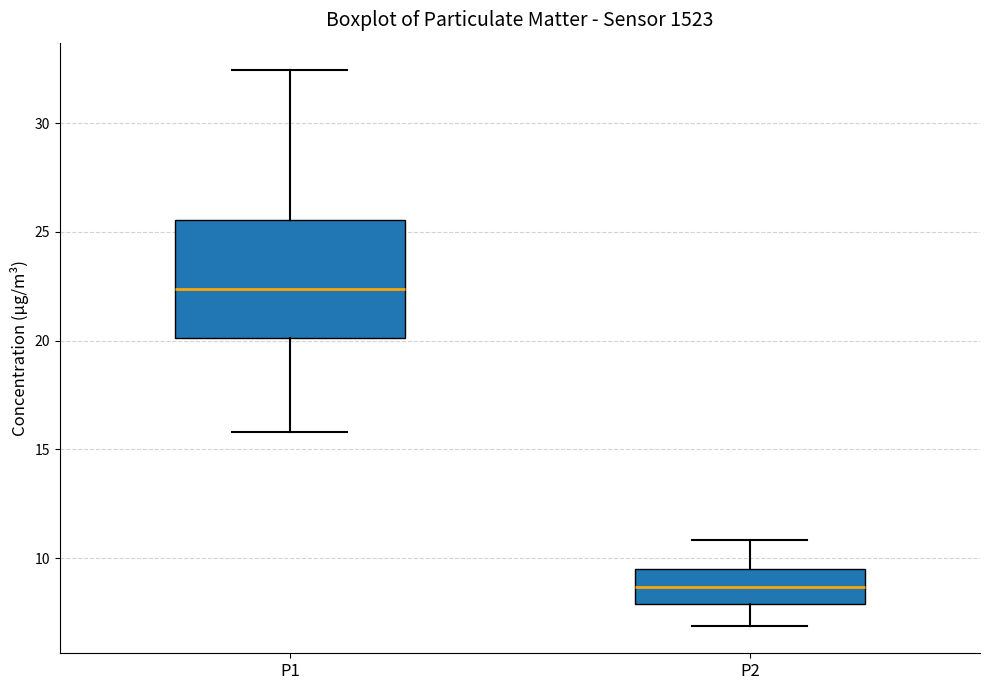

Which box has the highest median line?

P1